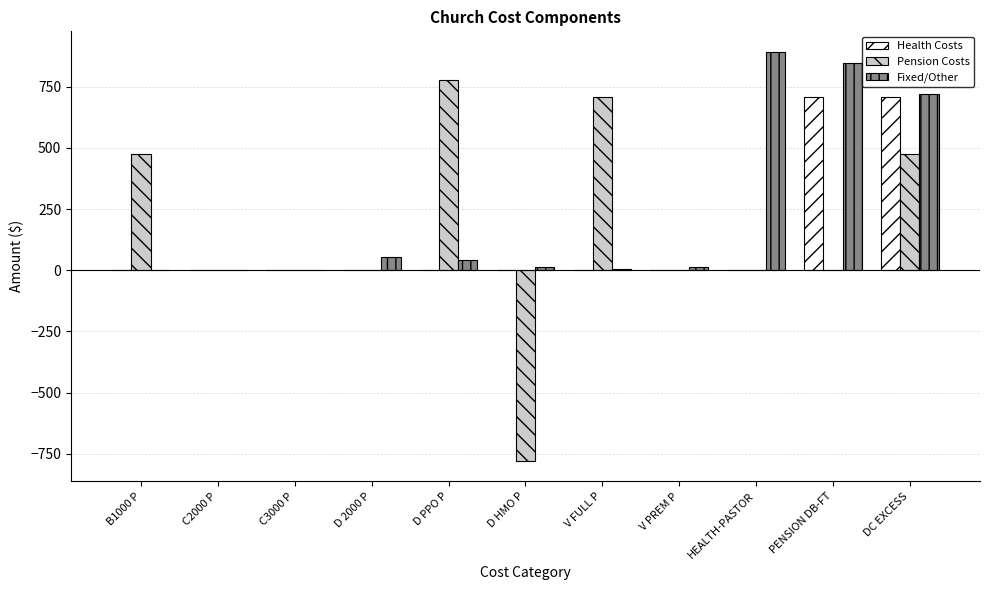

Which label corresponds to the largest value in the chart?

HEALTH-PASTOR